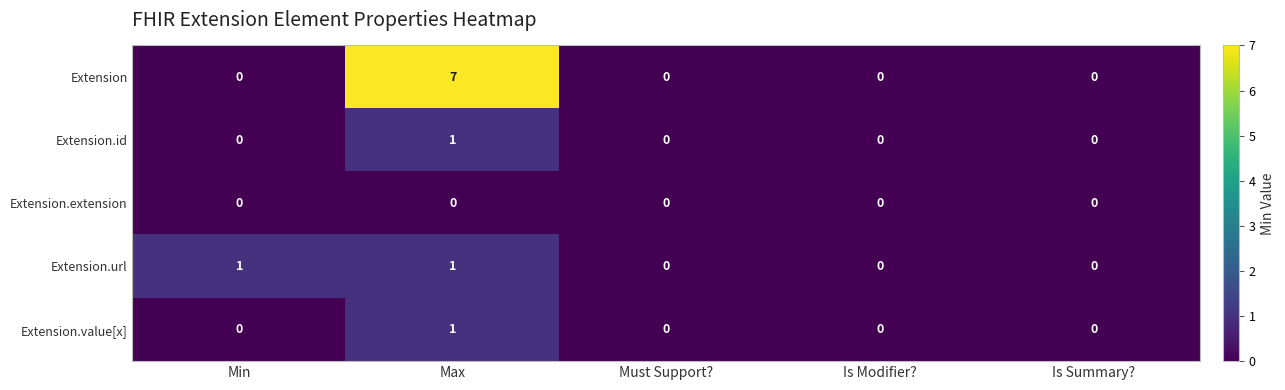

Which series changed the most between Max and Is Modifier??

Extension